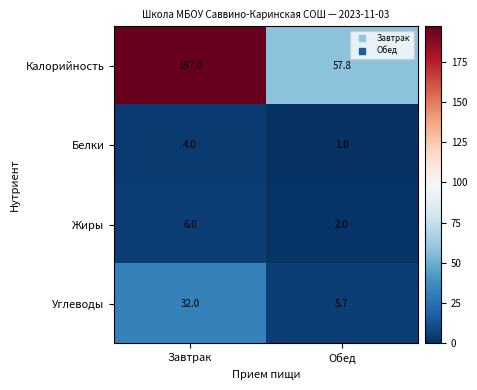

What is the average value of the Жиры series?

4.0